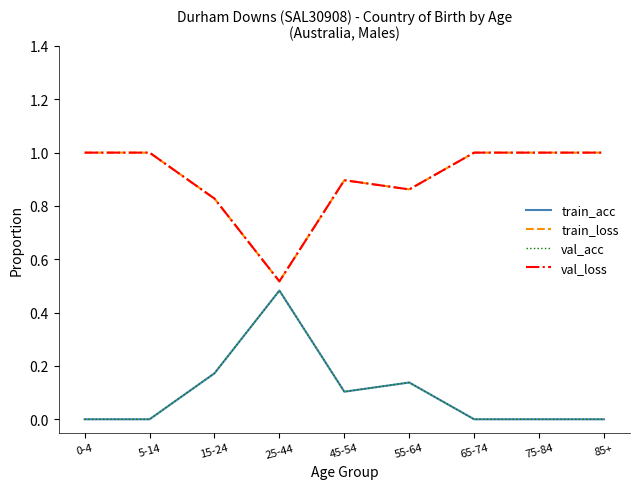

What is the average value of the val_loss series?

0.9